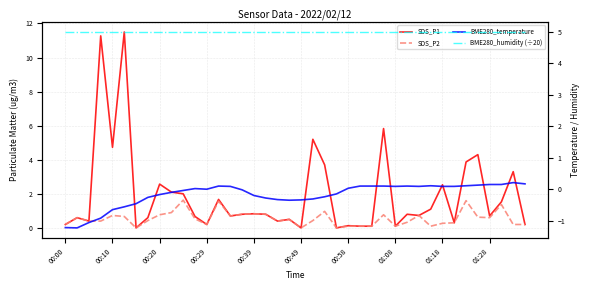

What is the total value across all series at 26?

5.3